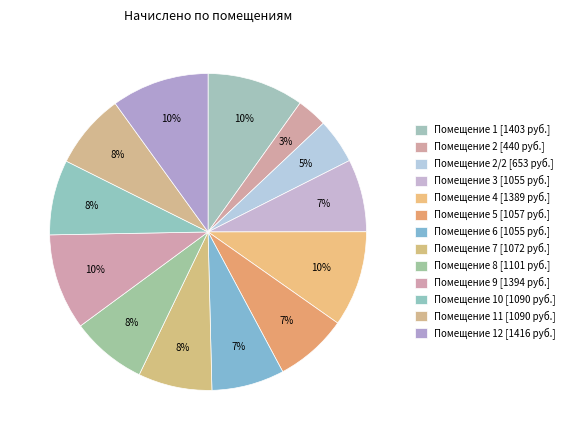

How many segments does this pie chart have?

13